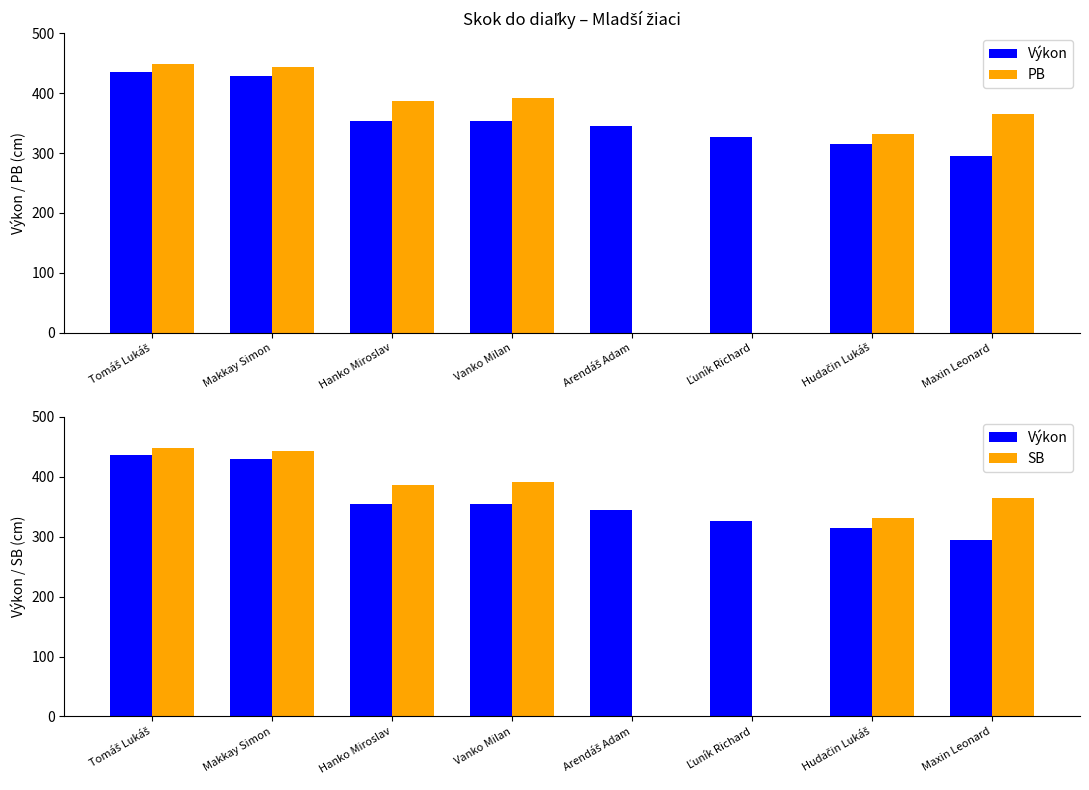

What is the difference between the maximum and minimum values in the PB series?

448